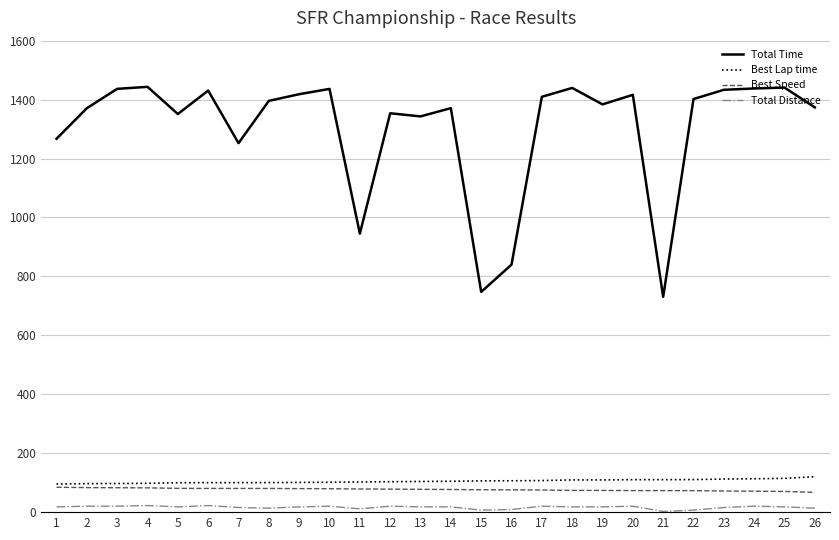

Which series has the largest range (max minus min)?

Total Time